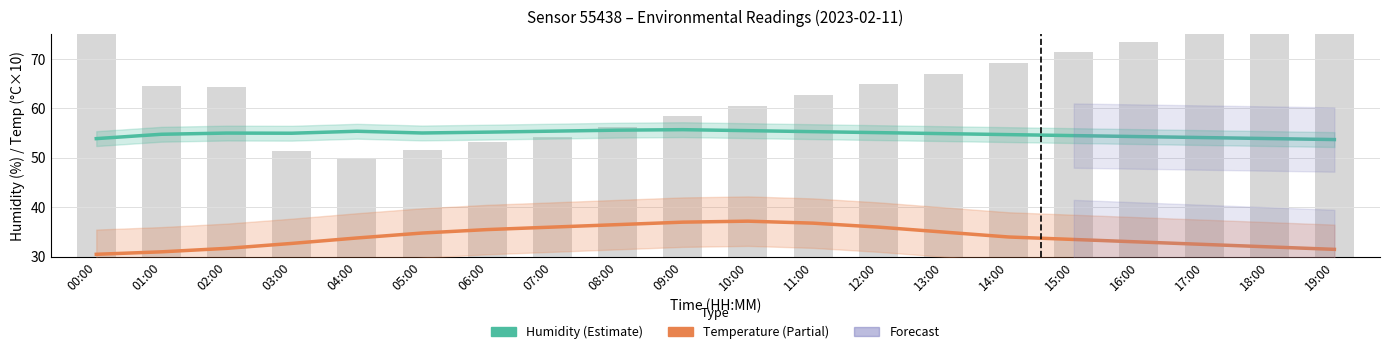

Which category has the lowest value in the humidity series?

19:00